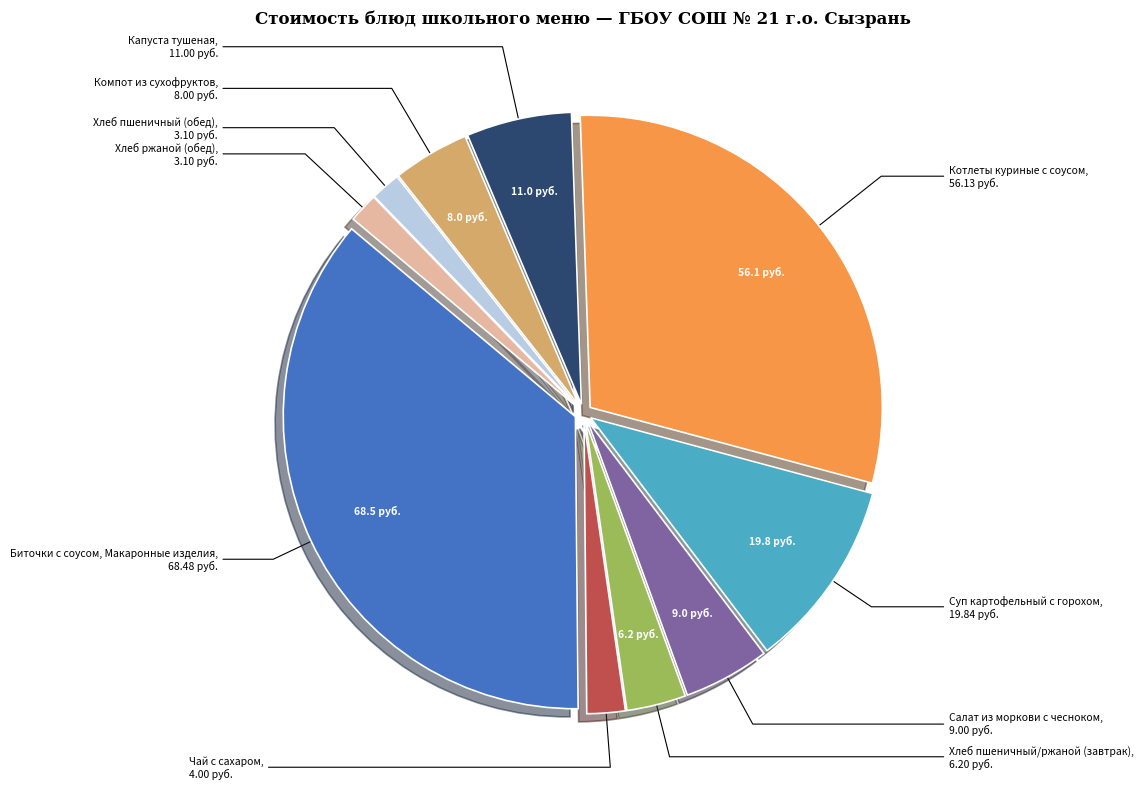

Count the number of slices in the pie.

10